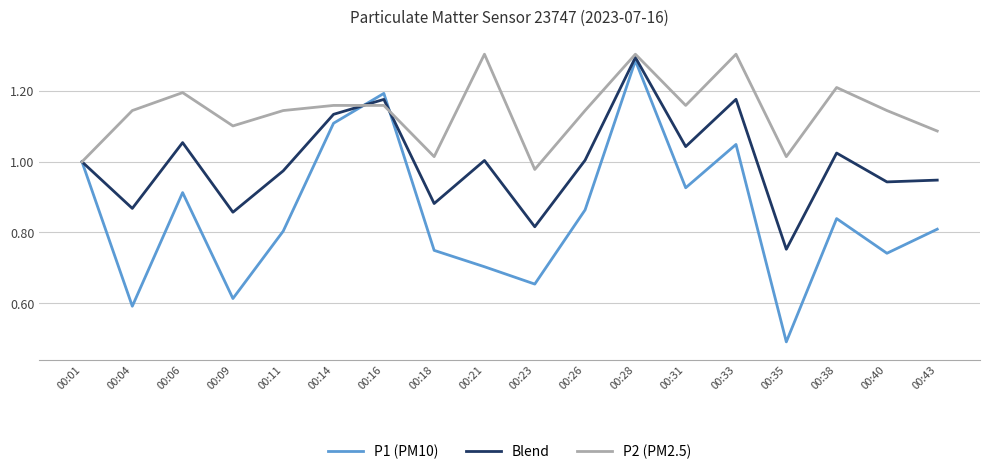

At which category does Blend reach its first local valley?

00:04